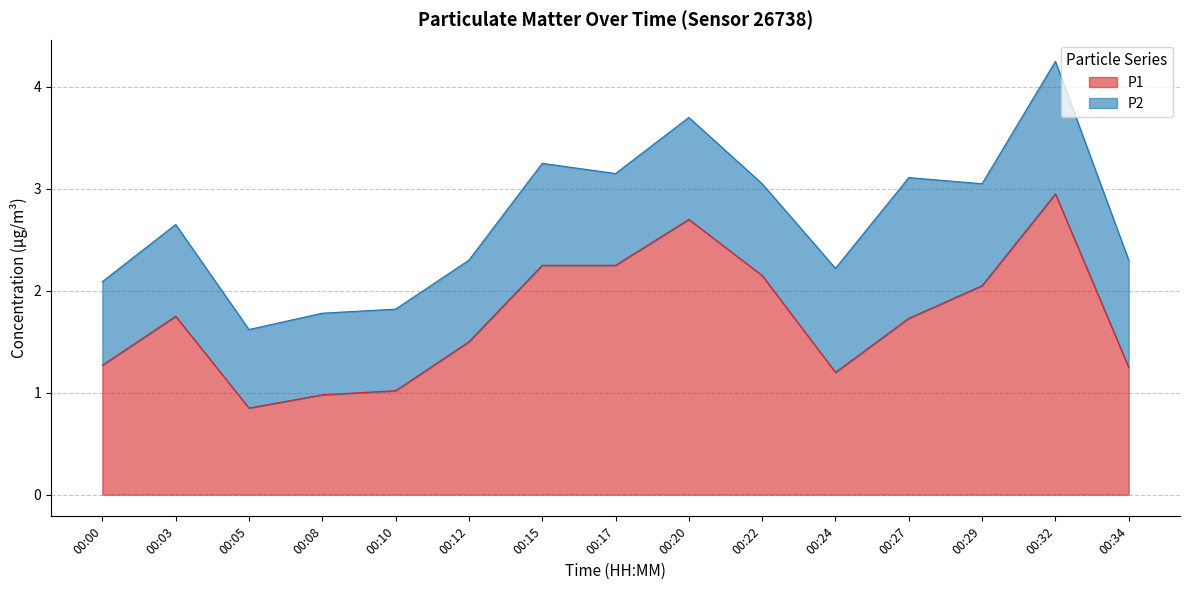

What is the change in value from 00:05 to 00:34?

+0.4